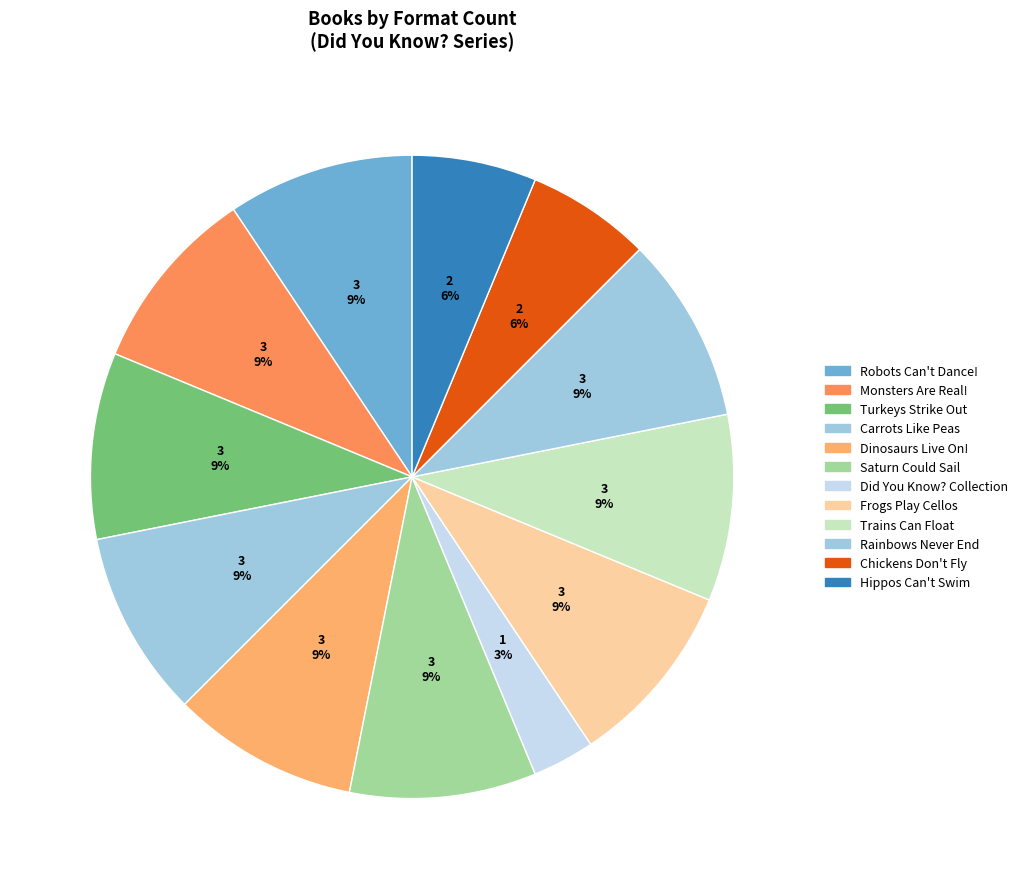

Count the number of slices in the pie.

12